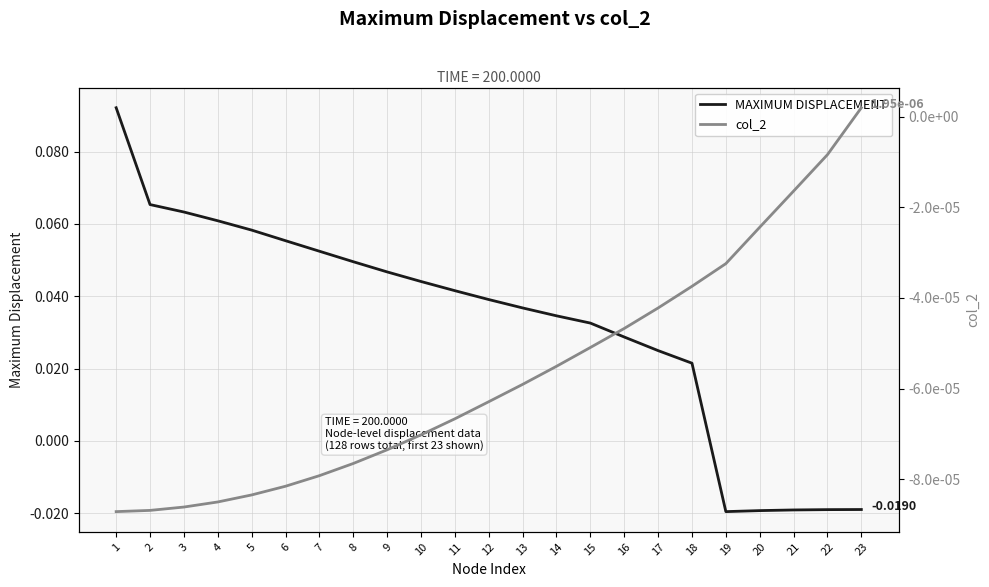

Count the number of categories in the chart.

23